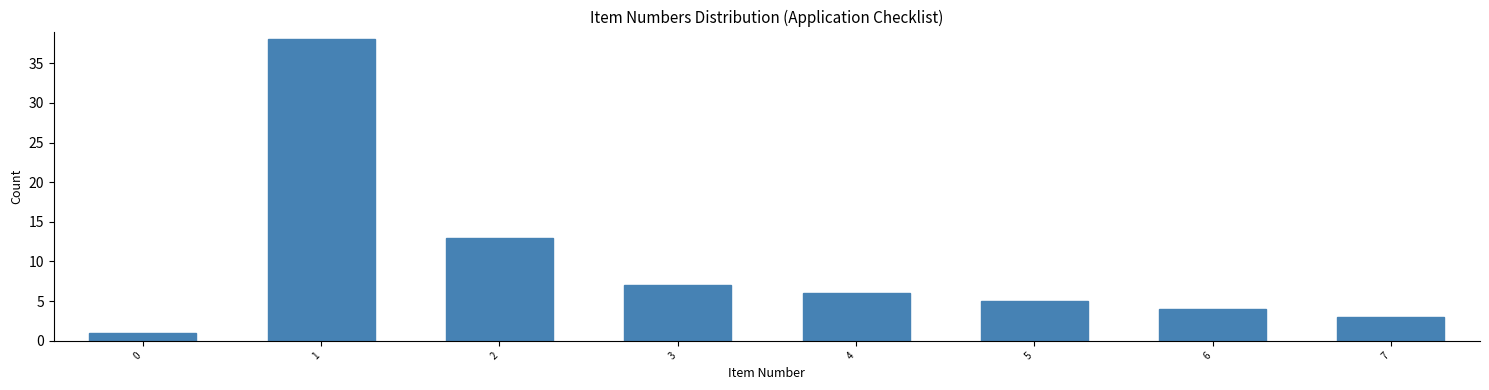

Reading left to right, transcribe all the data shown in this chart.

0=1	1=38	2=13	3=7	4=6	5=5	6=4	7=3